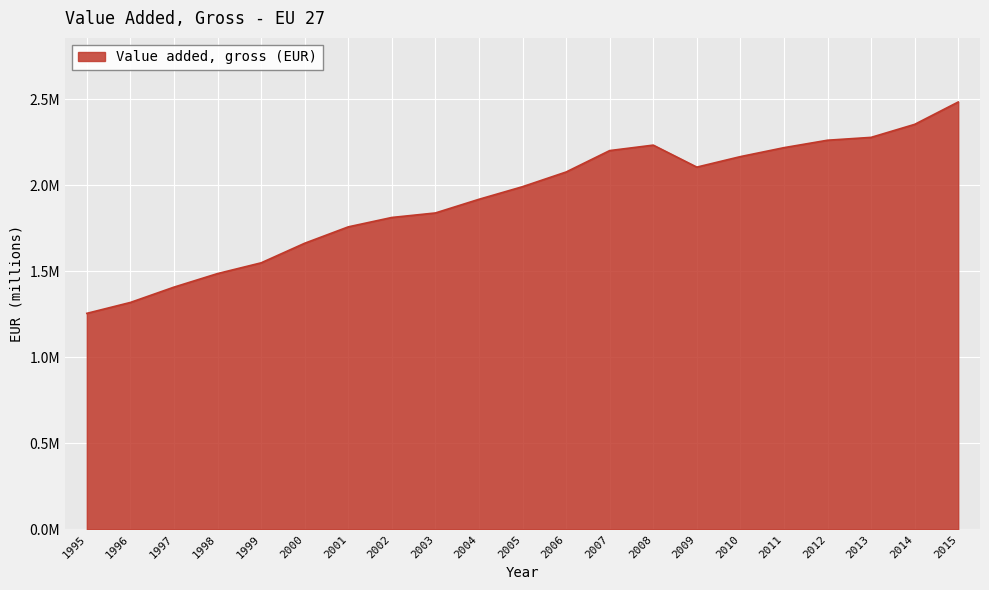

Between 2008 and 1999, which is larger?

2008